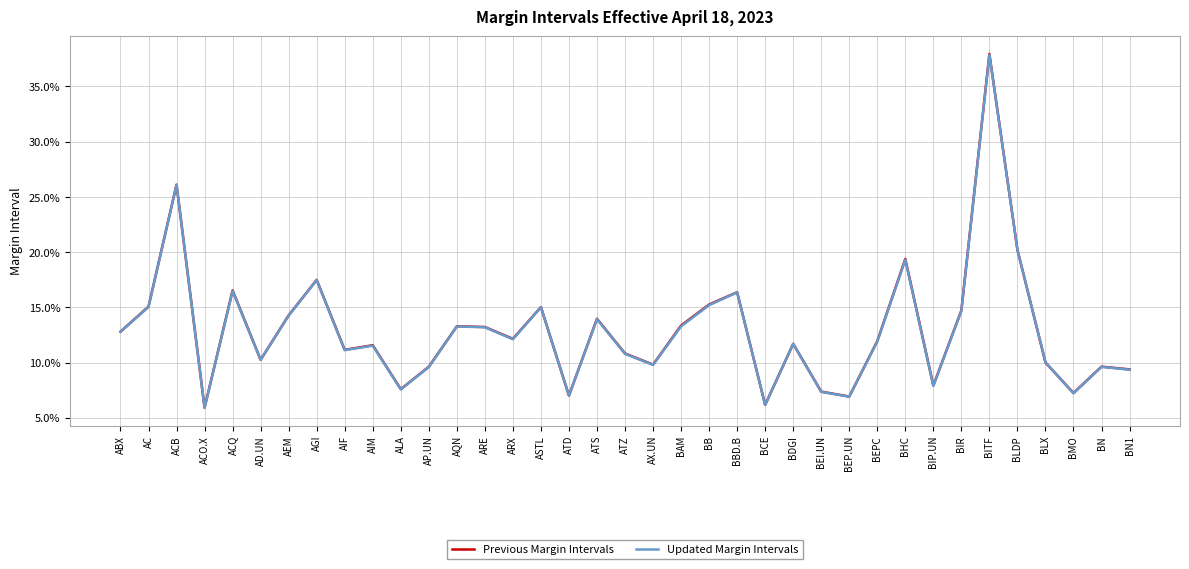

Between ASTL and ATZ, which series saw the biggest shift?

Updated Margin Intervals